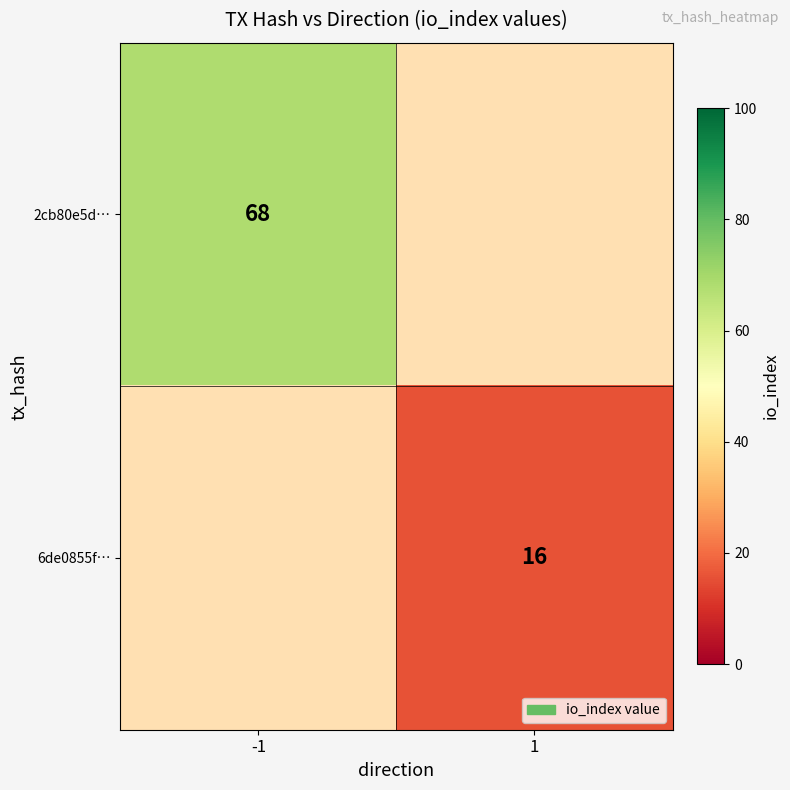

Is it true that 2cb80e5d… equals 45 at -1?

False